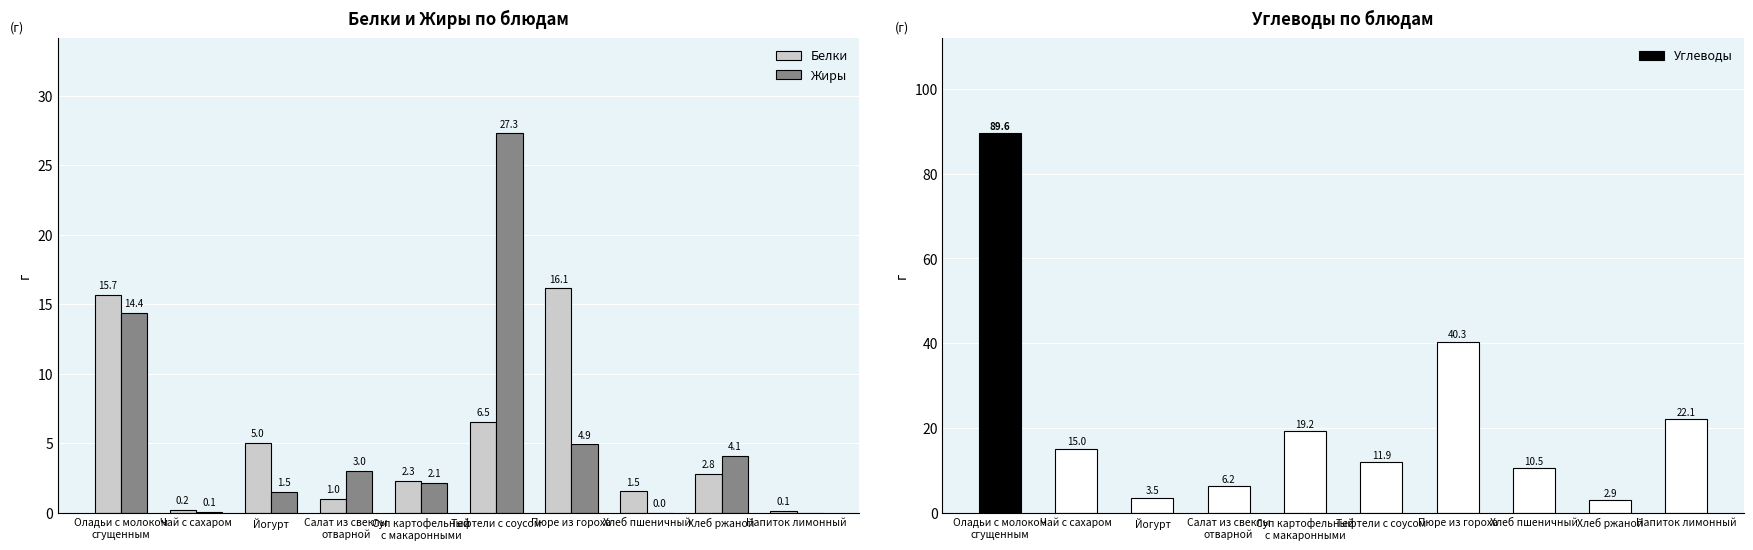

True or false: Жиры has a value of 0.1 at Чай с сахаром.

True